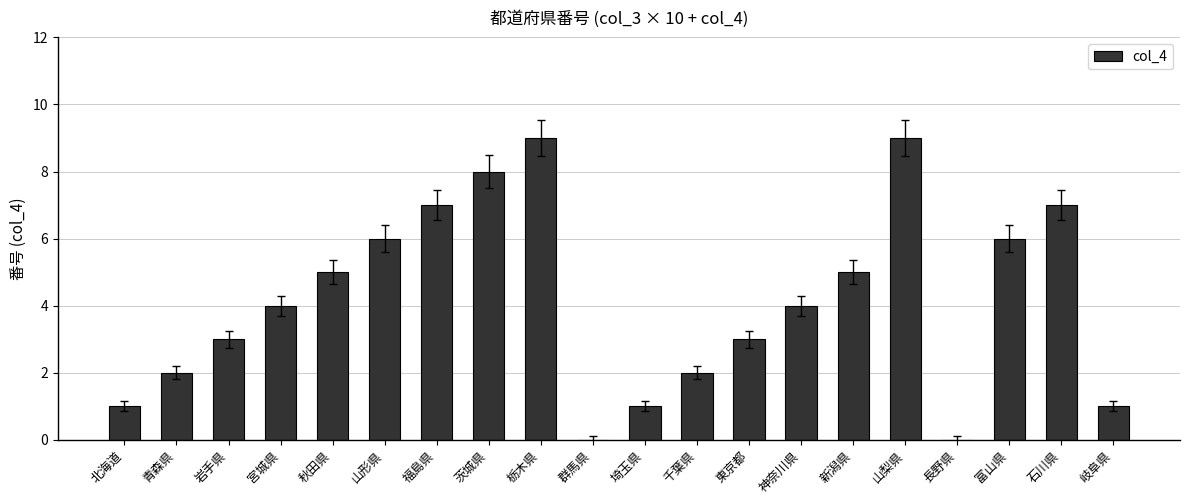

What is the change in value from 山形県 to 長野県?

-6